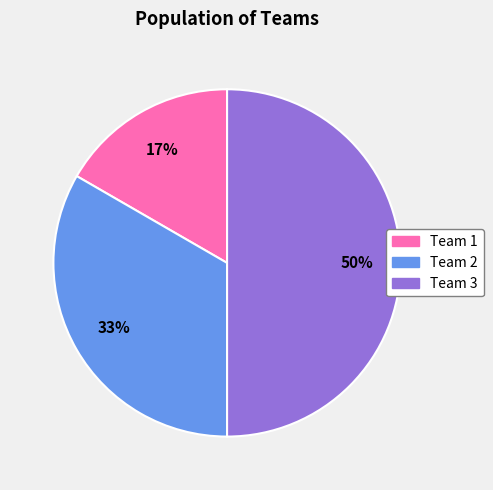

To the nearest percent, what is the difference between the largest and smallest slice percentages?

33%